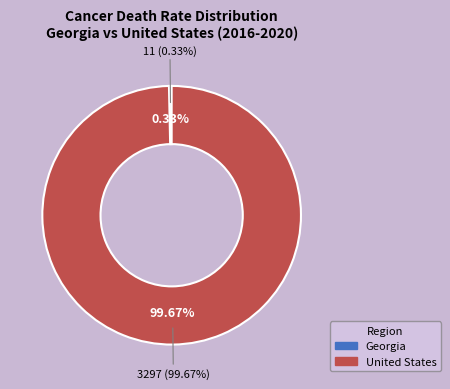

Which category accounts for the majority?

United States